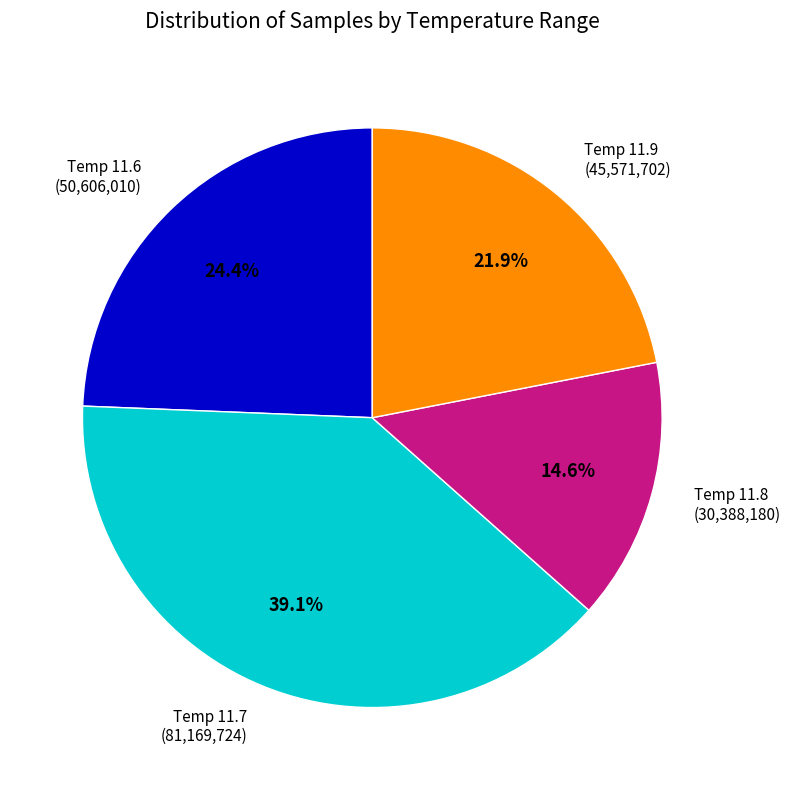

Is there any slice that represents more than half of the pie?

No